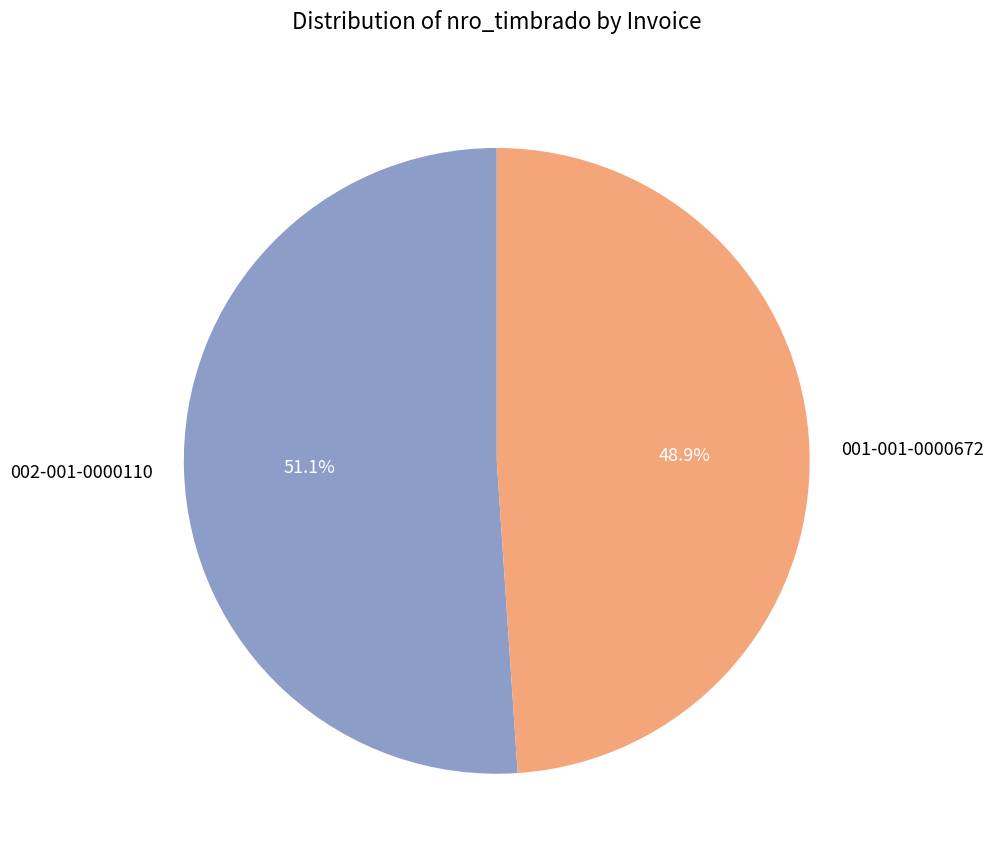

Which slice is the smallest?

001-001-0000672